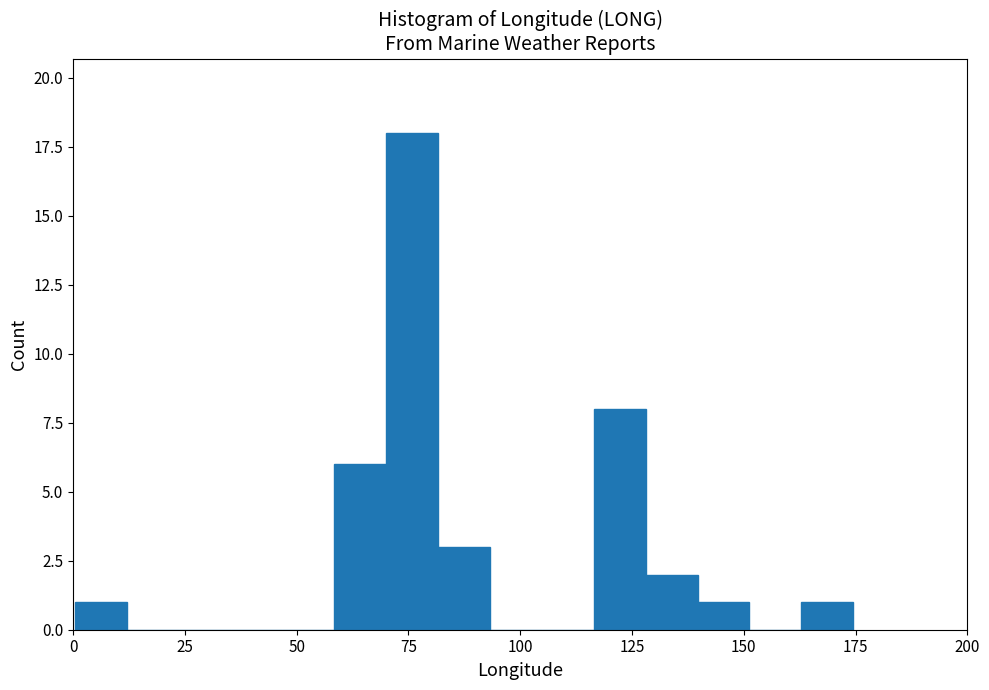

Around what value on the x-axis is the tallest bar? Give the approximate position of its centre, as read against the axis.

75